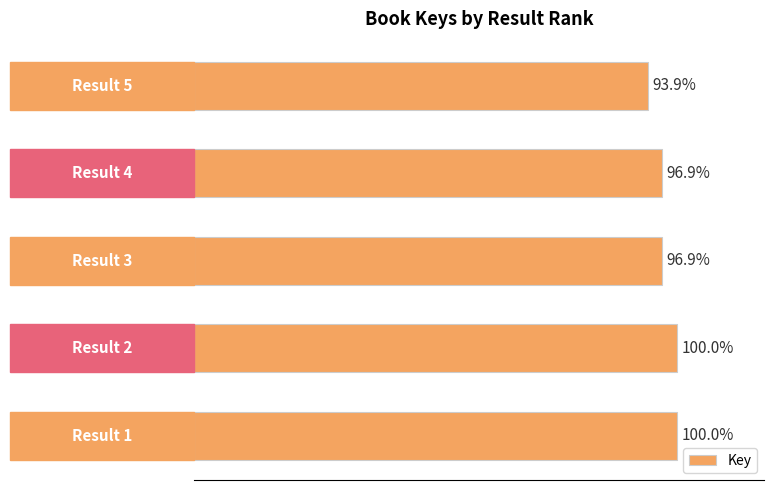

Does the chart contain any negative values?

No